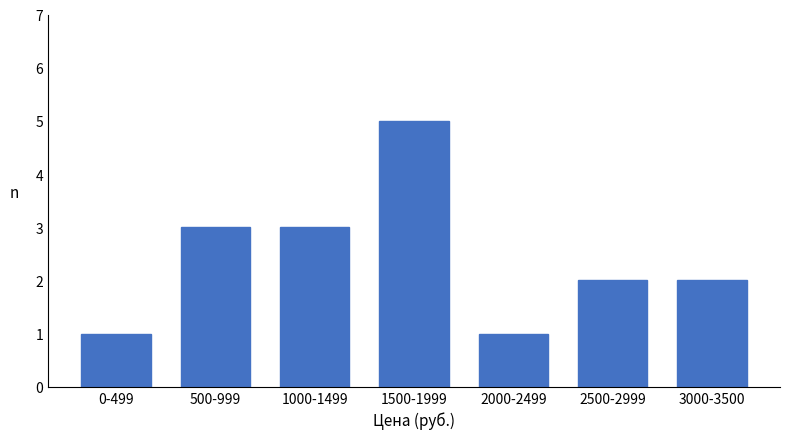

Reading left to right, what are all the values shown in this chart?

1	3	3	5	1	2	2